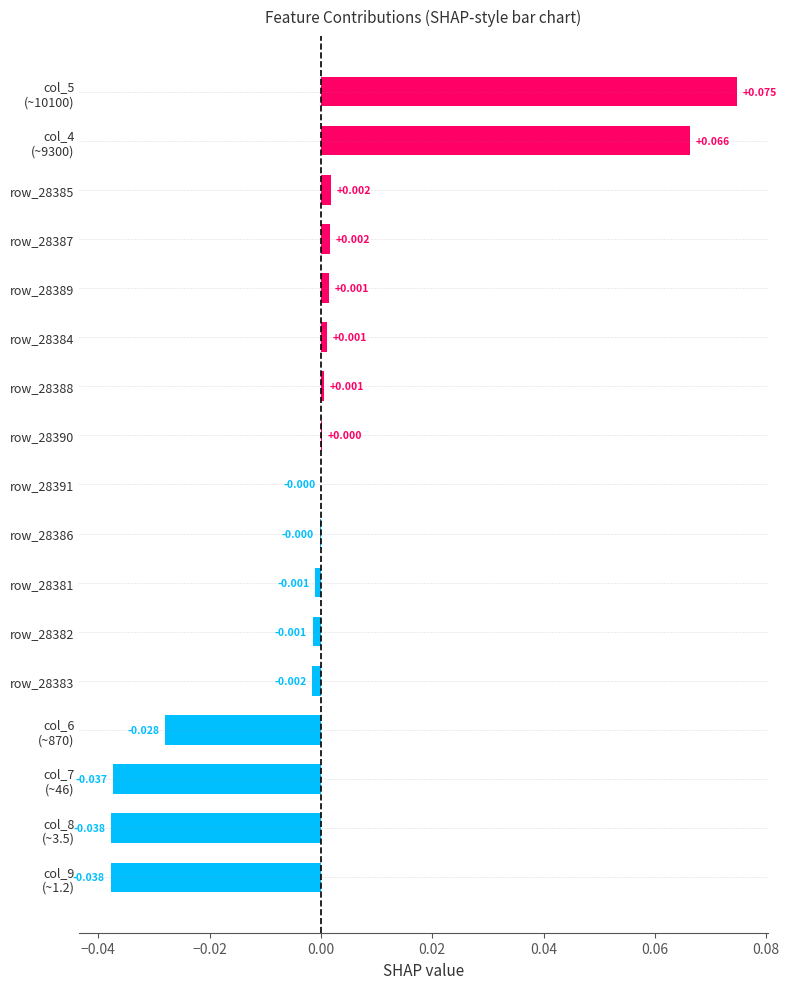

Count the number of categories in the chart.

17